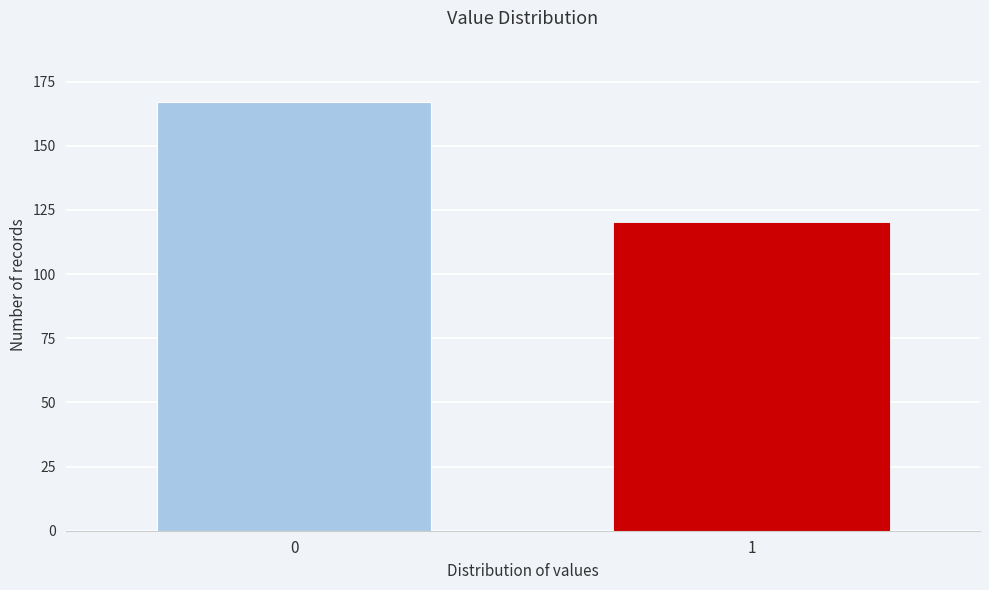

Reading left to right, what are all the values shown in this chart?

0=167	1=120